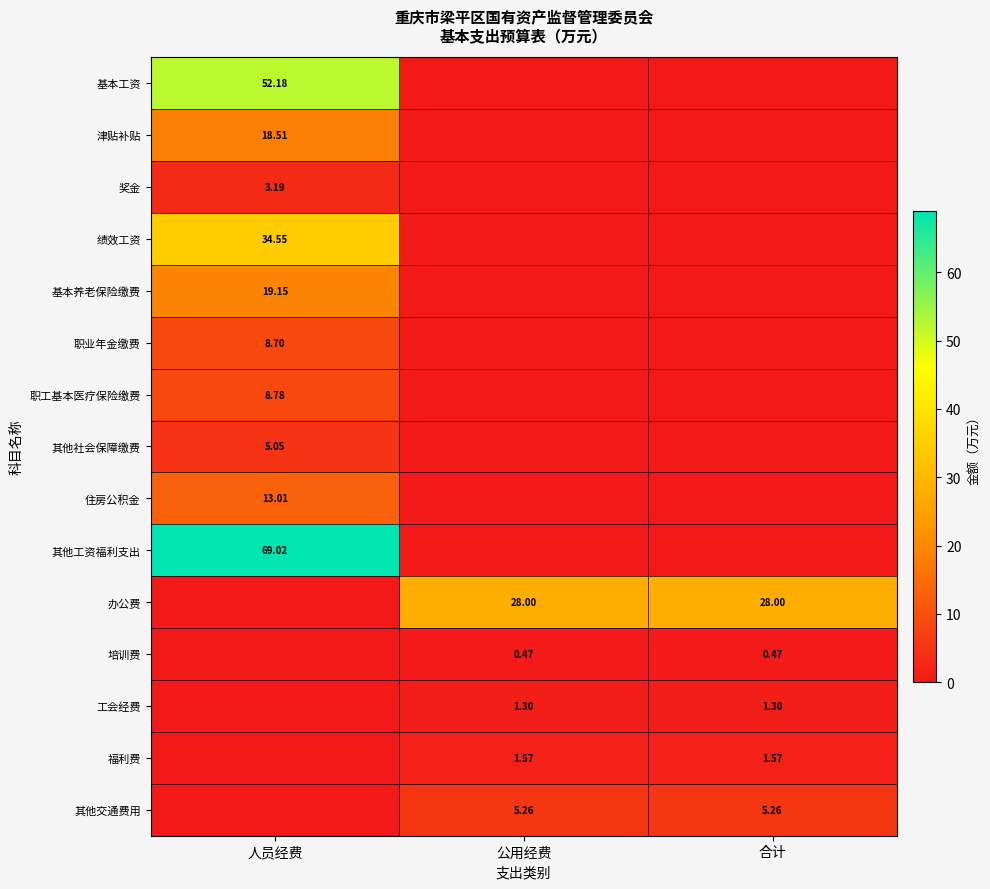

Rank the series at 公用经费 from highest to lowest value.

办公费, 其他交通费用, 福利费, 工会经费, 培训费, 基本工资, 津贴补贴, 奖金, 绩效工资, 基本养老保险缴费, 职业年金缴费, 职工基本医疗保险缴费, 其他社会保障缴费, 住房公积金, 其他工资福利支出